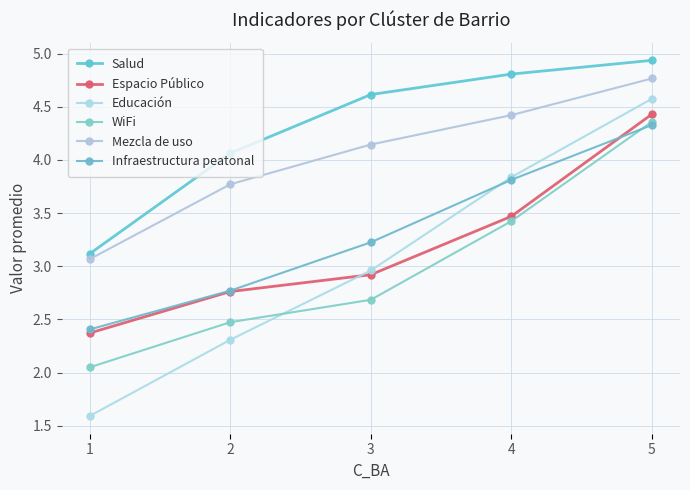

True or false: Mezcla de uso and Espacio Público cross at least once.

False